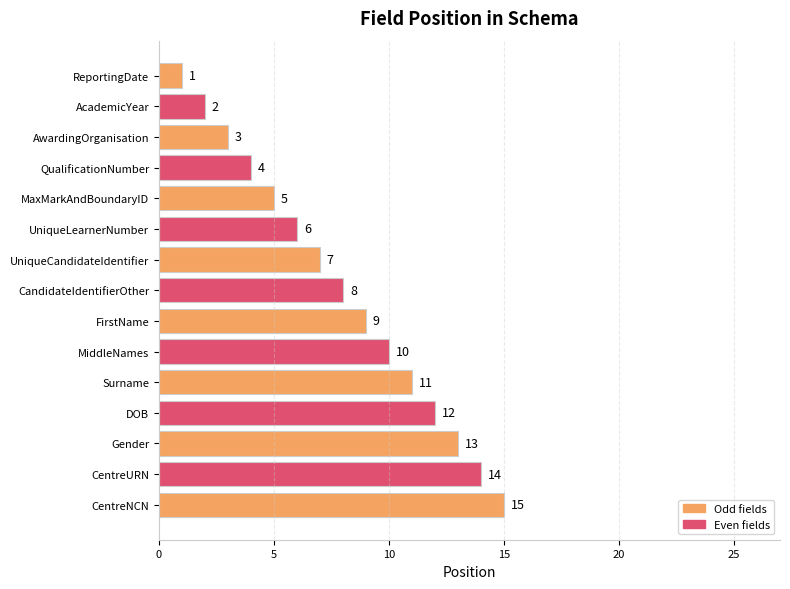

Are the bars horizontal?

Yes